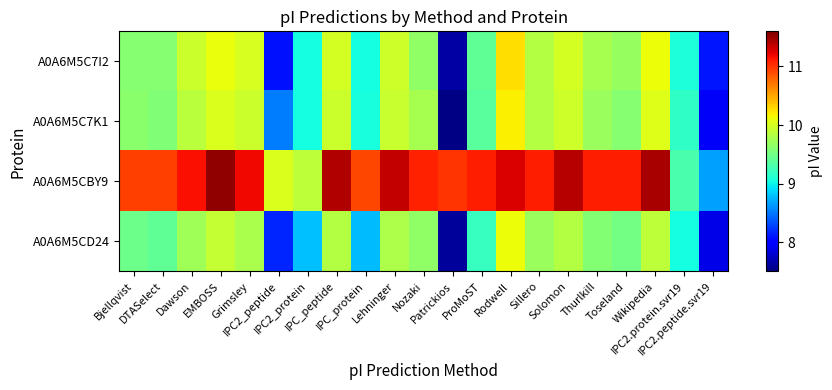

Reading left to right, transcribe all the data shown in this chart.

A0A6M5C7I2: Bjellqvist=9.6	DTASelect=9.6	Dawson=9.9	EMBOSS=10.1	Grimsley=10.0	IPC2_peptide=8.1	IPC2_protein=9.0	IPC_peptide=10.0	IPC_protein=9.0	Lehninger=10.0	Nozaki=9.6	Patrickios=7.6	ProMoST=9.4	Rodwell=10.3	Sillero=9.8	Solomon=10.0	Thurlkill=9.8	Toseland=9.7	Wikipedia=10.1	IPC2.protein.svr19=9.1	IPC2.peptide.svr19=8.1
A0A6M5C7K1: Bjellqvist=9.6	DTASelect=9.6	Dawson=9.9	EMBOSS=10.0	Grimsley=9.9	IPC2_peptide=8.5	IPC2_protein=9.0	IPC_peptide=9.9	IPC_protein=9.1	Lehninger=9.9	Nozaki=9.8	Patrickios=7.5	ProMoST=9.4	Rodwell=10.2	Sillero=9.8	Solomon=10.0	Thurlkill=9.7	Toseland=9.6	Wikipedia=10.0	IPC2.protein.svr19=9.2	IPC2.peptide.svr19=7.9
A0A6M5CBY9: Bjellqvist=10.9	DTASelect=10.9	Dawson=11.2	EMBOSS=11.5	Grimsley=11.2	IPC2_peptide=10.0	IPC2_protein=9.9	IPC_peptide=11.4	IPC_protein=10.9	Lehninger=11.3	Nozaki=11.1	Patrickios=11.0	ProMoST=11.1	Rodwell=11.3	Sillero=11.1	Solomon=11.4	Thurlkill=11.1	Toseland=11.1	Wikipedia=11.4	IPC2.protein.svr19=9.3	IPC2.peptide.svr19=8.7
A0A6M5CD24: Bjellqvist=9.5	DTASelect=9.4	Dawson=9.7	EMBOSS=9.9	Grimsley=9.8	IPC2_peptide=8.2	IPC2_protein=8.8	IPC_peptide=9.8	IPC_protein=8.8	Lehninger=9.8	Nozaki=9.6	Patrickios=7.6	ProMoST=9.2	Rodwell=10.1	Sillero=9.7	Solomon=9.8	Thurlkill=9.6	Toseland=9.5	Wikipedia=9.9	IPC2.protein.svr19=9.0	IPC2.peptide.svr19=7.9